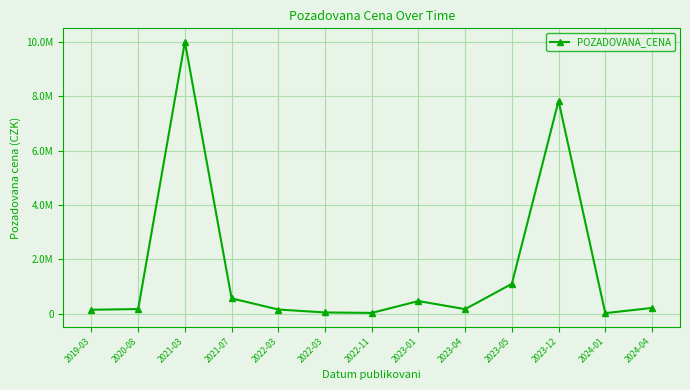

Does the chart have visible grid lines?

Yes